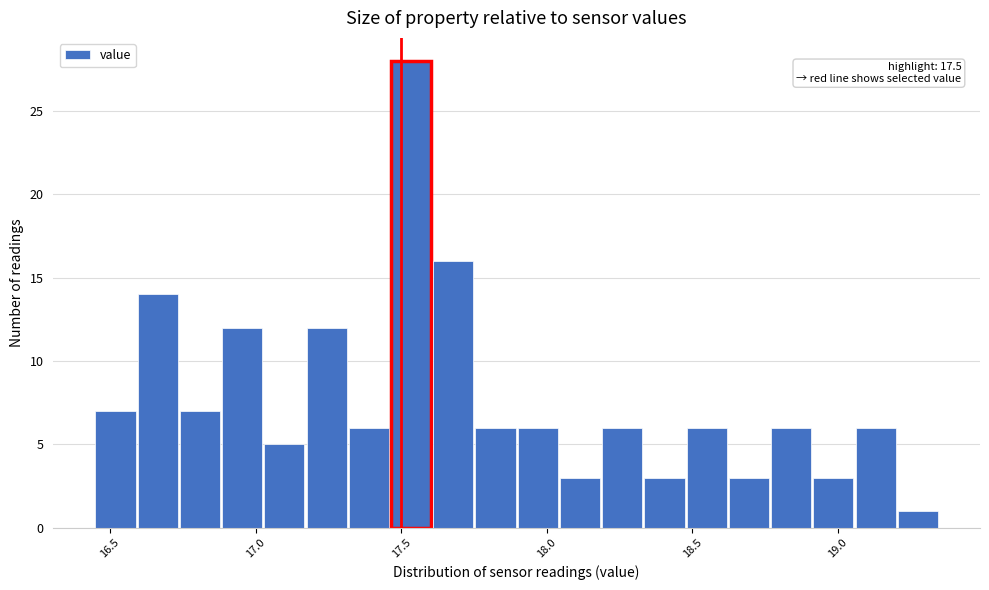

Read against the x-axis, roughly where is the centre of the tallest bar?

17.55